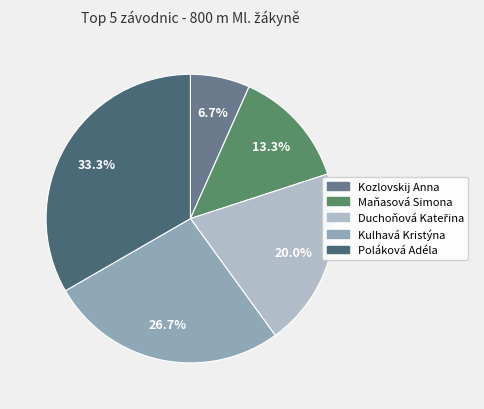

How many segments does this pie chart have?

5